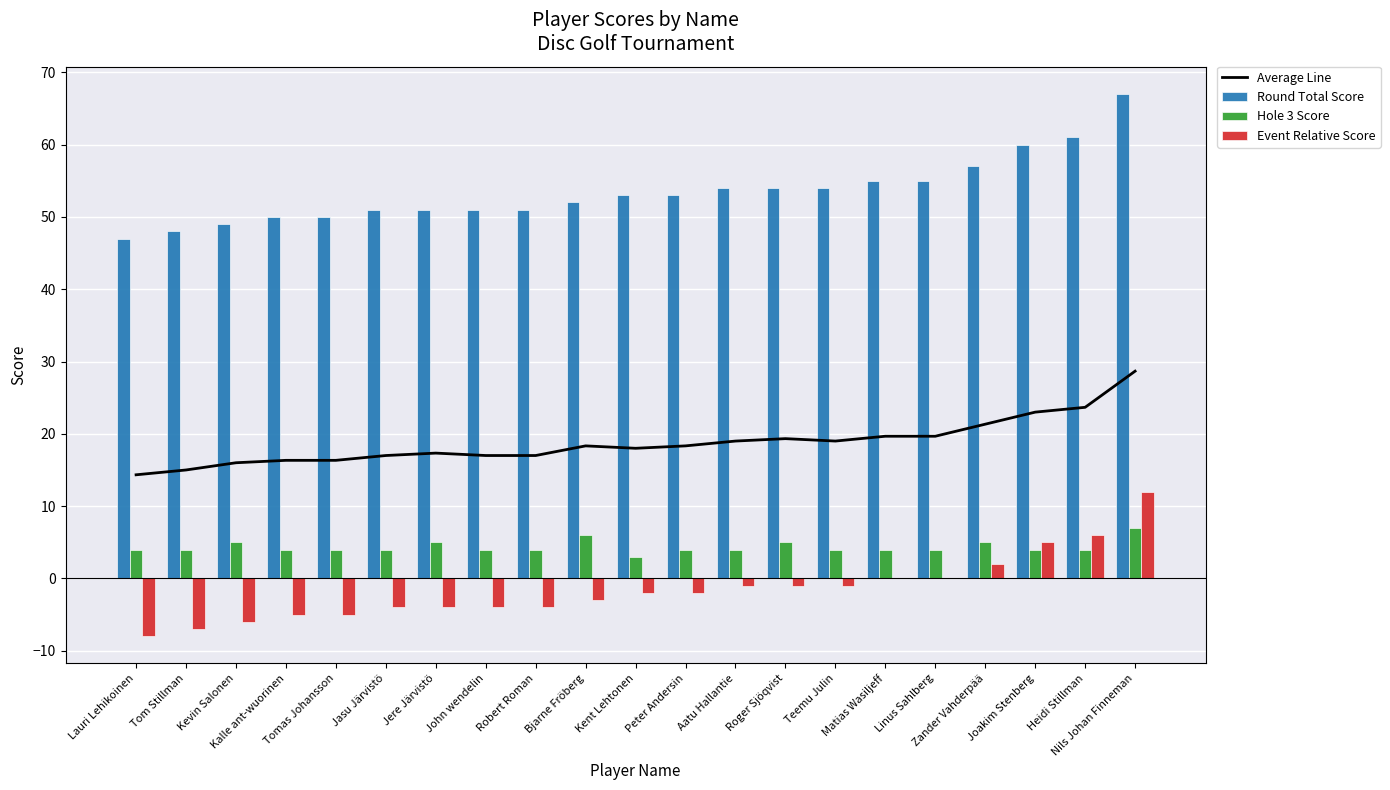

At which category does the chart reach its minimum across all series?

Lauri Lehikoinen